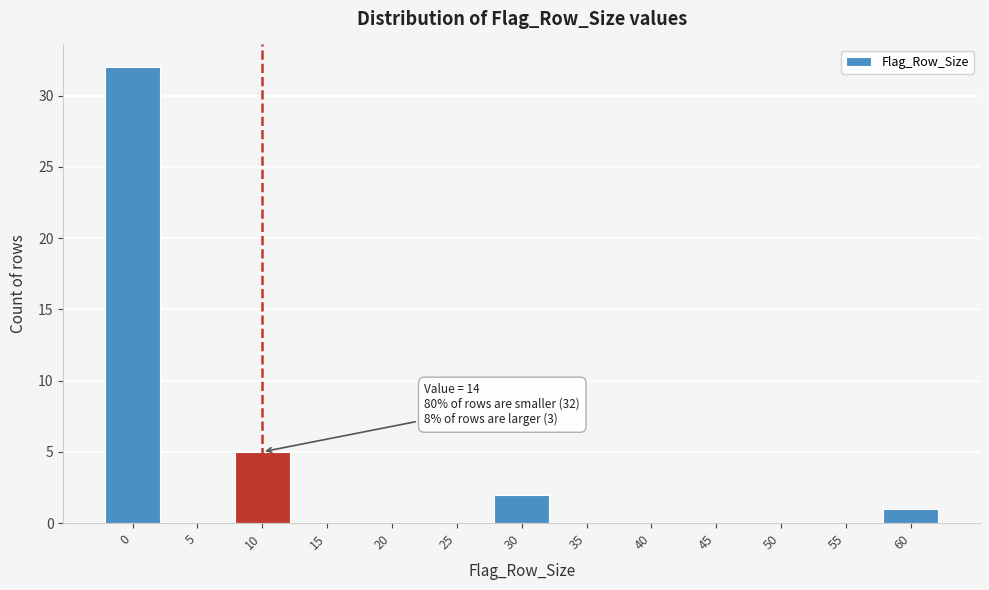

Reading left to right, extract all data points from this chart.

0=32	5=0	10=5	15=0	20=0	25=0	30=2	35=0	40=0	45=0	50=0	55=0	60=1